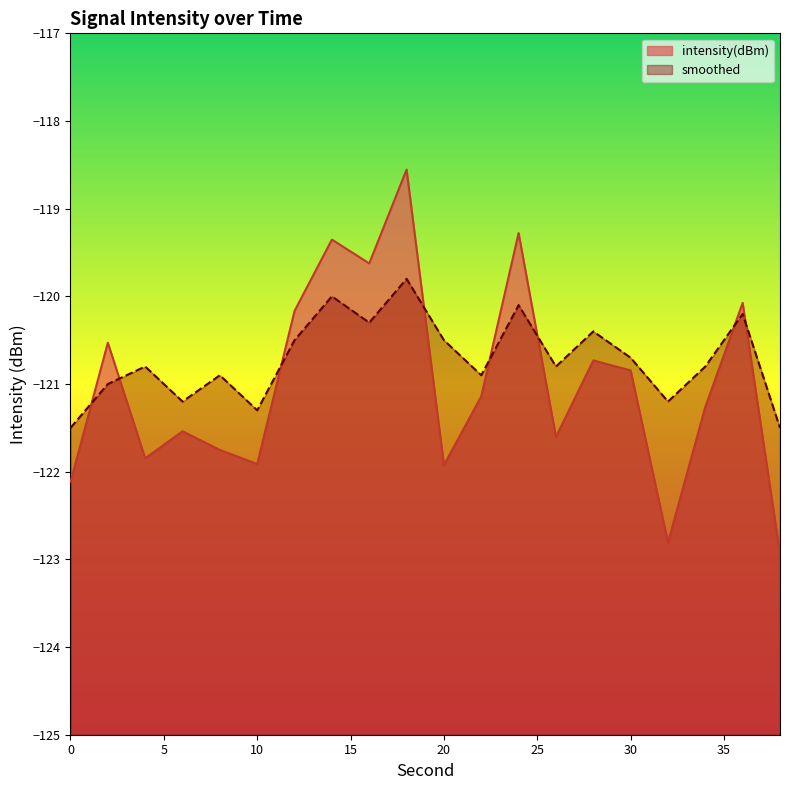

What are all the series names shown in the legend?

intensity(dBm), smoothed